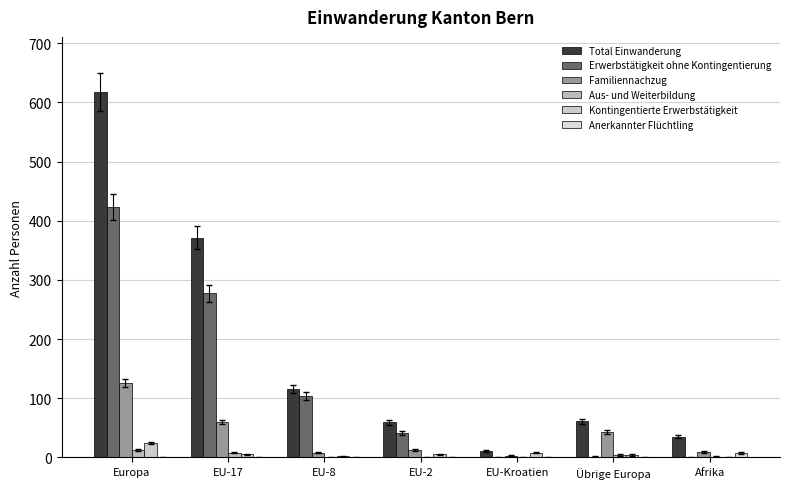

Which series has the largest total across all categories?

Total Einwanderung